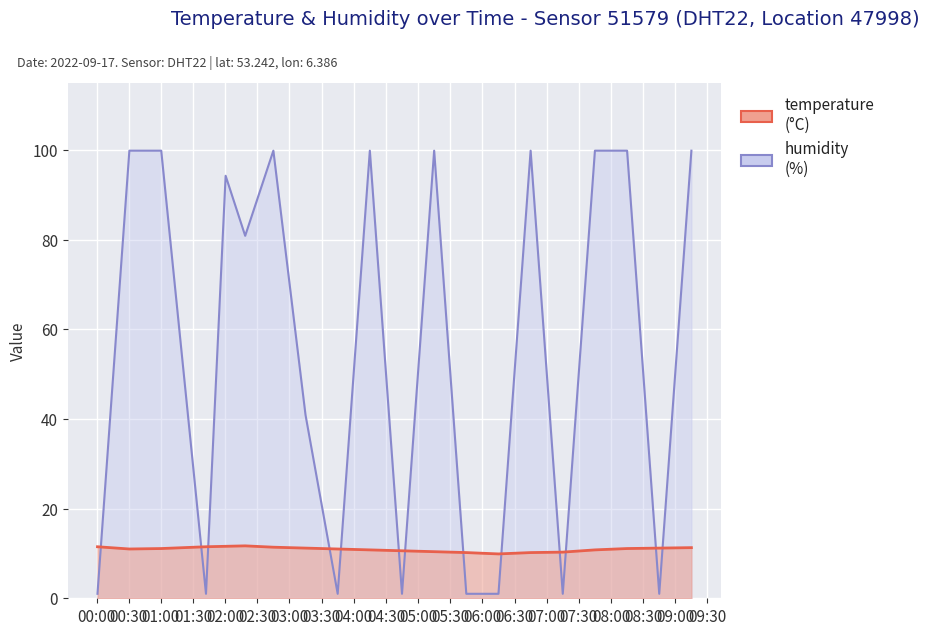

The value of humidity at 03:30 is 62.1. True or false?

False